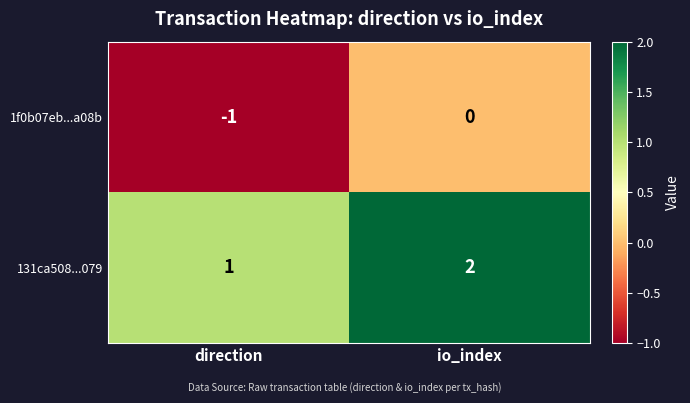

Rank the series at io_index from lowest to highest value.

1f0b07eb...a08b, 131ca508...079